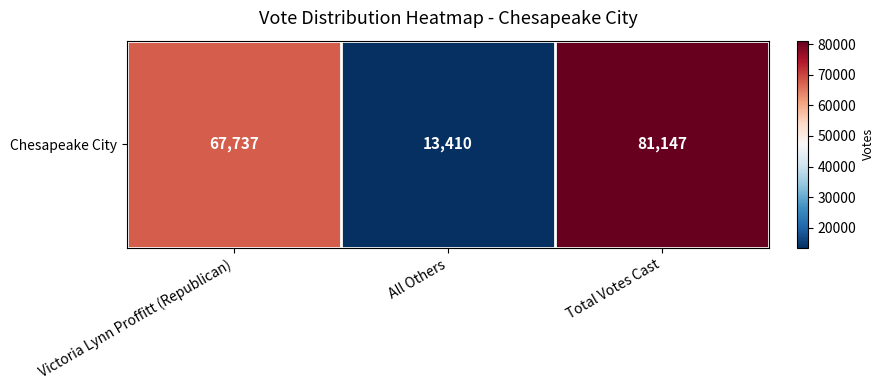

Reading left to right, list all the values displayed in this chart.

67737	13410	81147